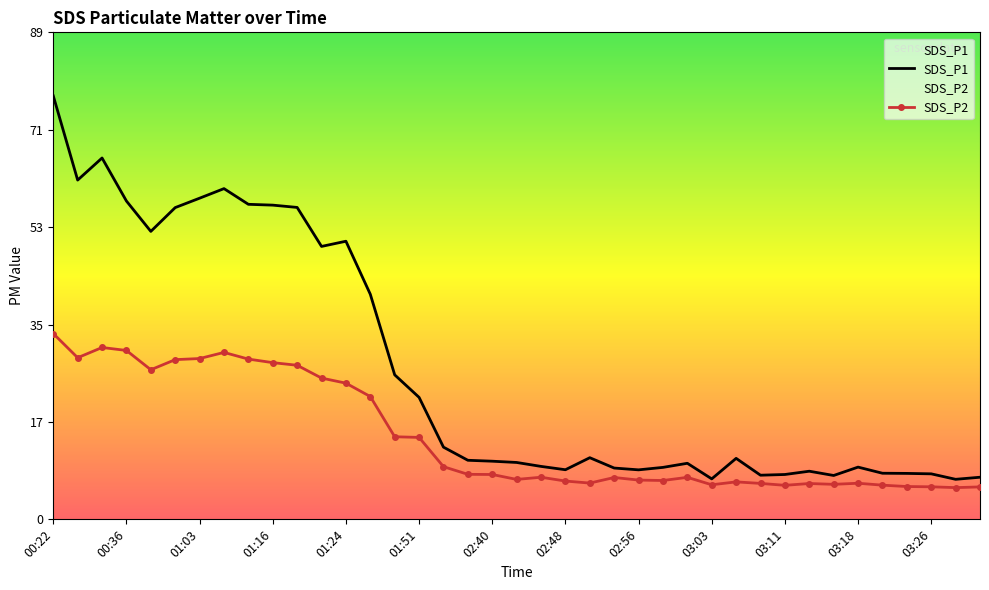

What are all the series names shown in the legend?

SDS_P1, SDS_P2